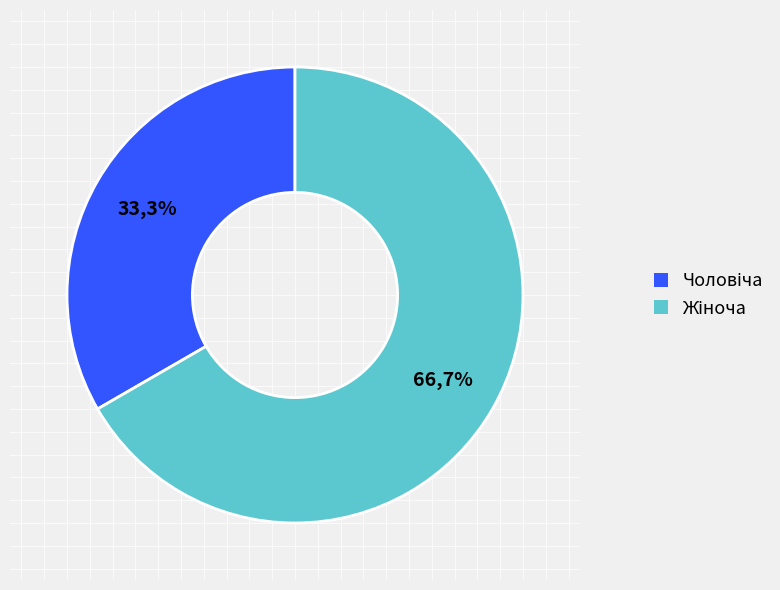

Rank the categories by value from highest to lowest.

Жіноча, Чоловіча